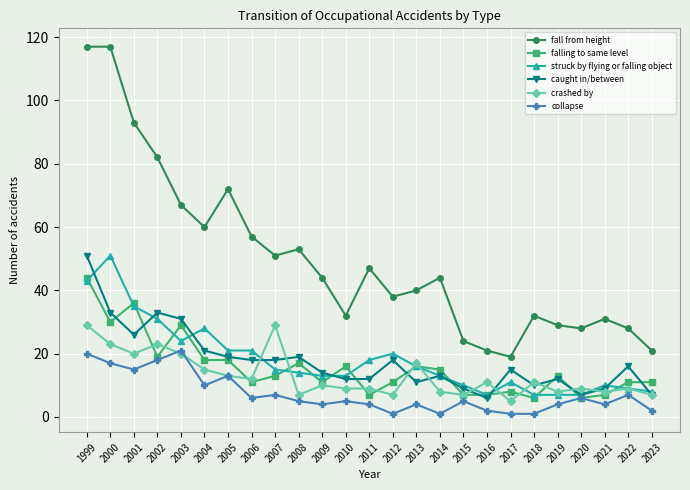

At which category is the sum across all series the highest?

1999